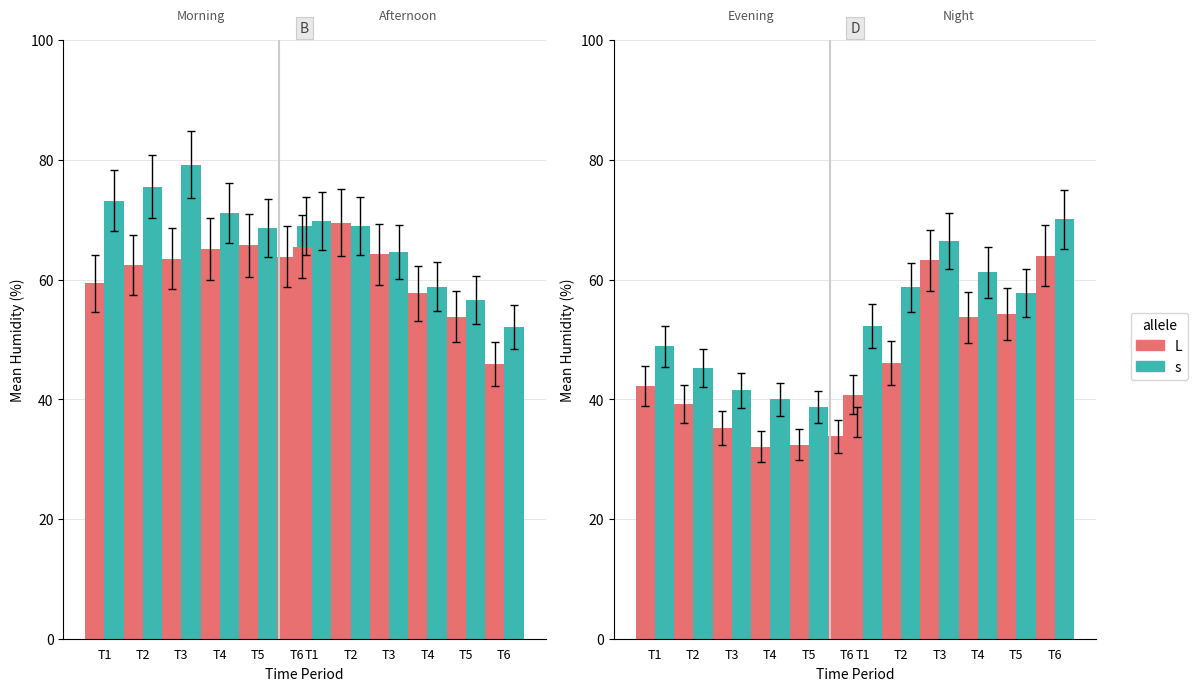

Rank the series at T3 from highest to lowest value.

s, L